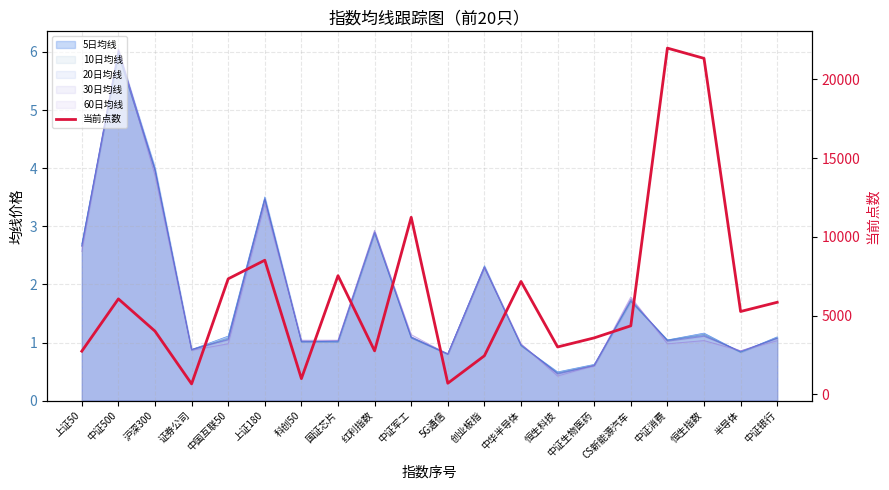

True or false: the data shows 2056.8 at CS新能源汽车.

False